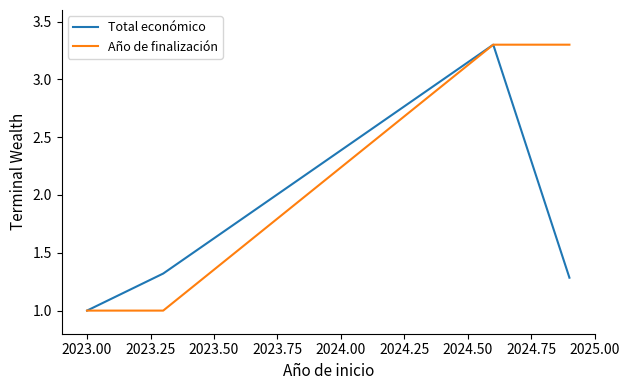

What is the minimum value for Año de finalización?

1.0